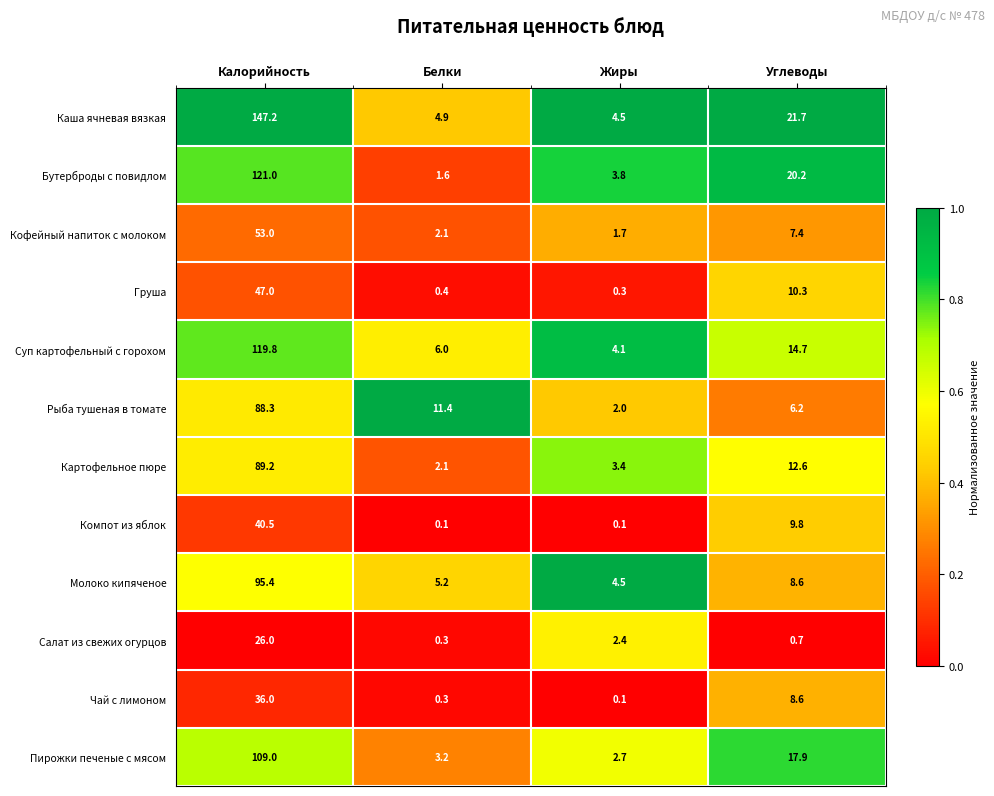

Which series has the largest range (max minus min)?

Каша ячневая вязкая